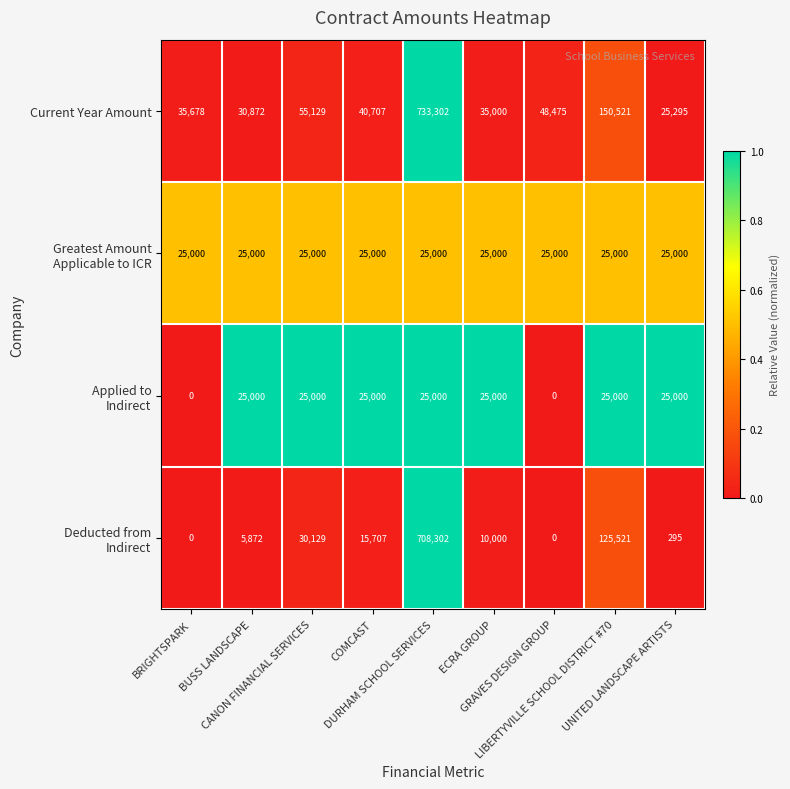

What is the spread (max minus min) of values at BRIGHTSPARK?

35678